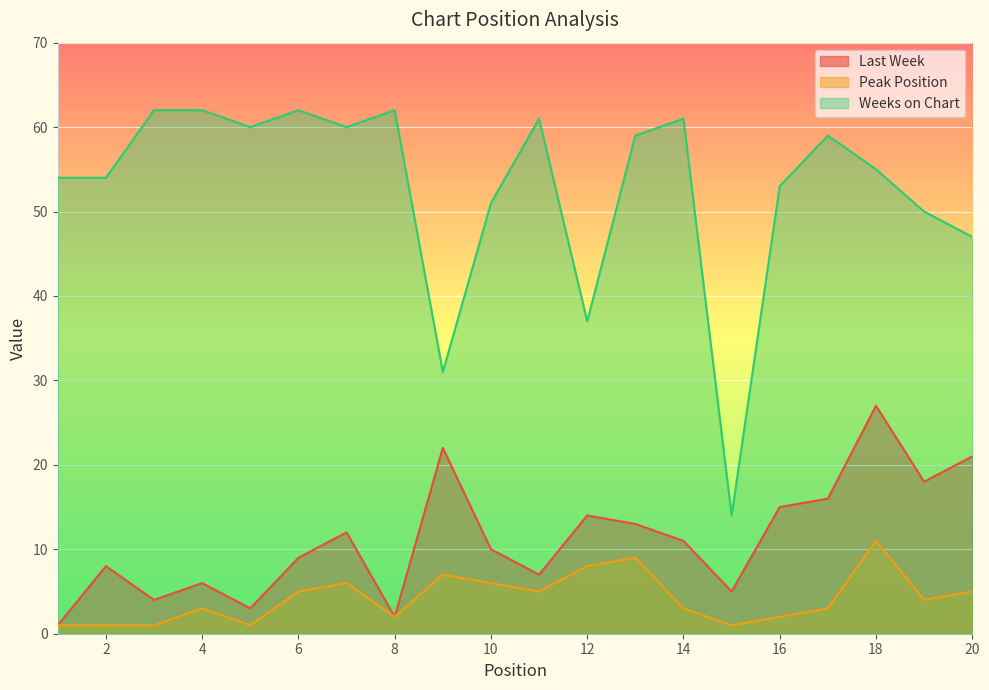

What is the difference between the Last Week values at 13 and 16?

2